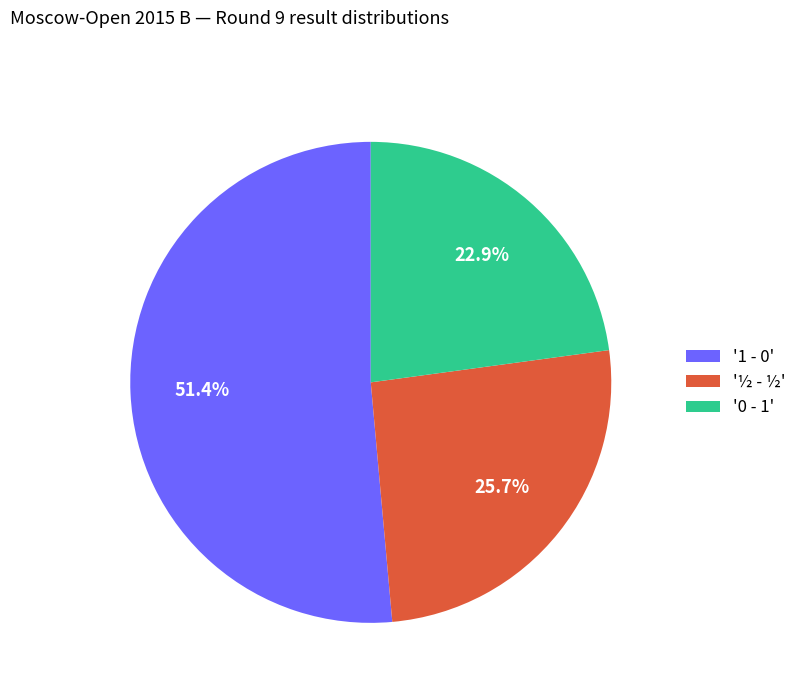

To the nearest percent, what is the average slice percentage?

33%